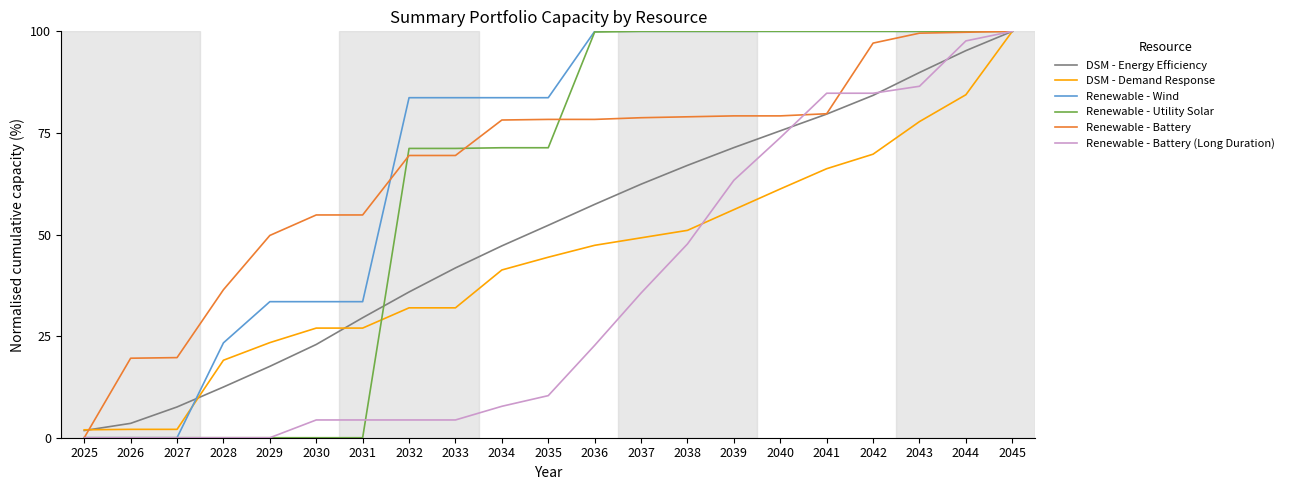

What is the sum of the Renewable - Wind values at 2026 and 2032?

83.7